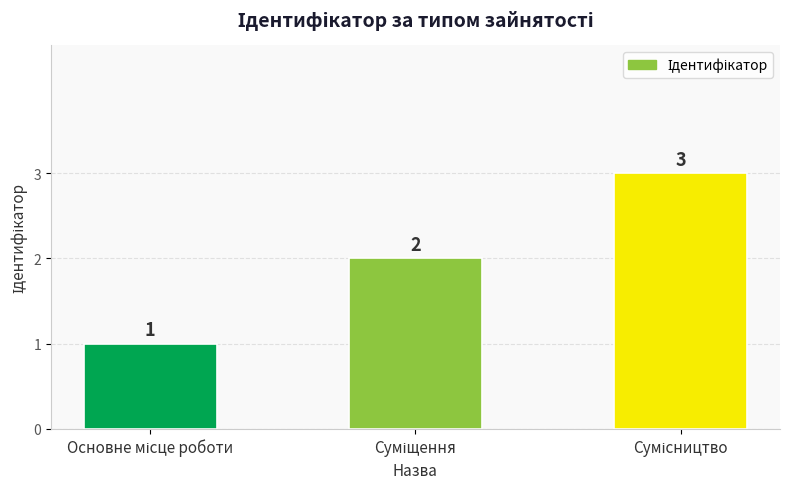

How many data points does each series have?

3